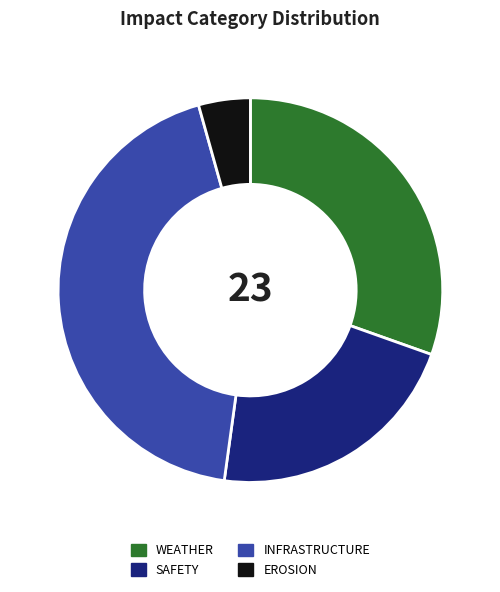

Count the number of slices in the pie.

4